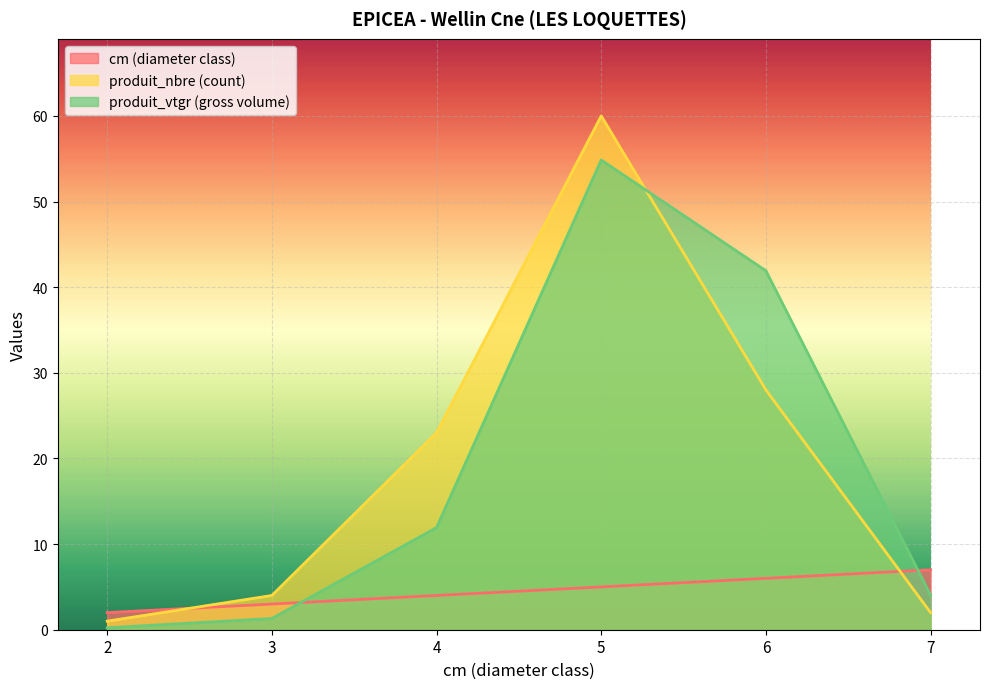

How many lines are shown in the chart?

3